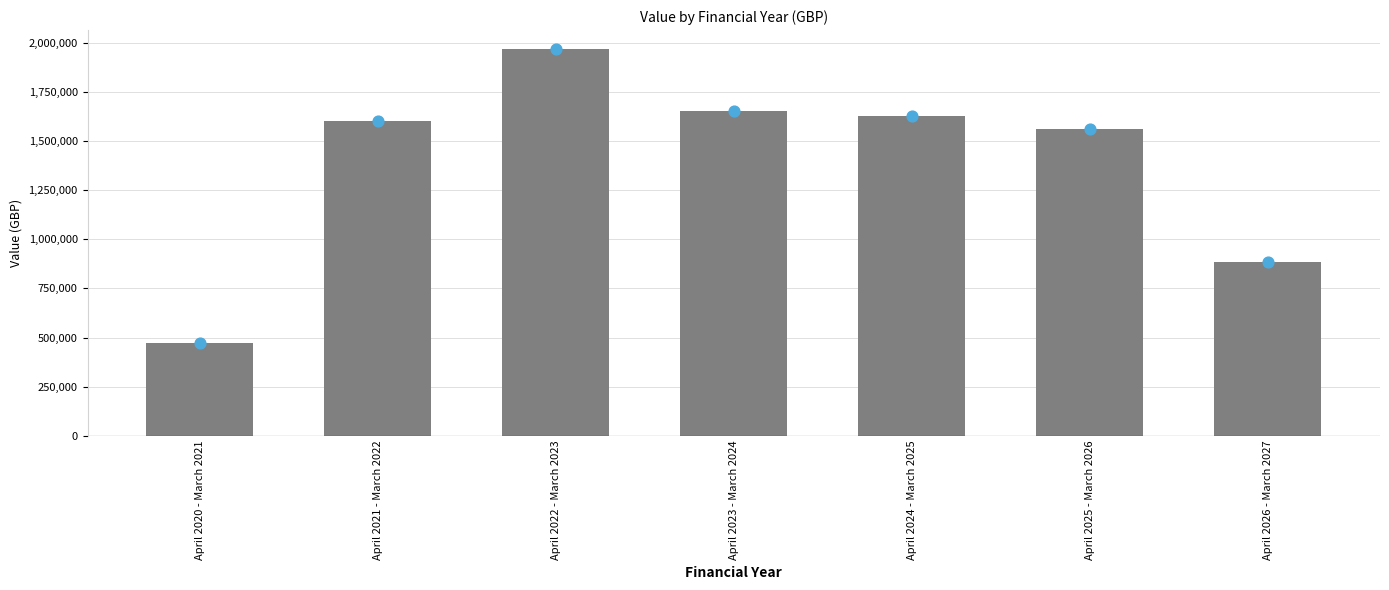

What is the ratio of the value at April 2020 - March 2021 to the value at April 2021 - March 2022?

0.3